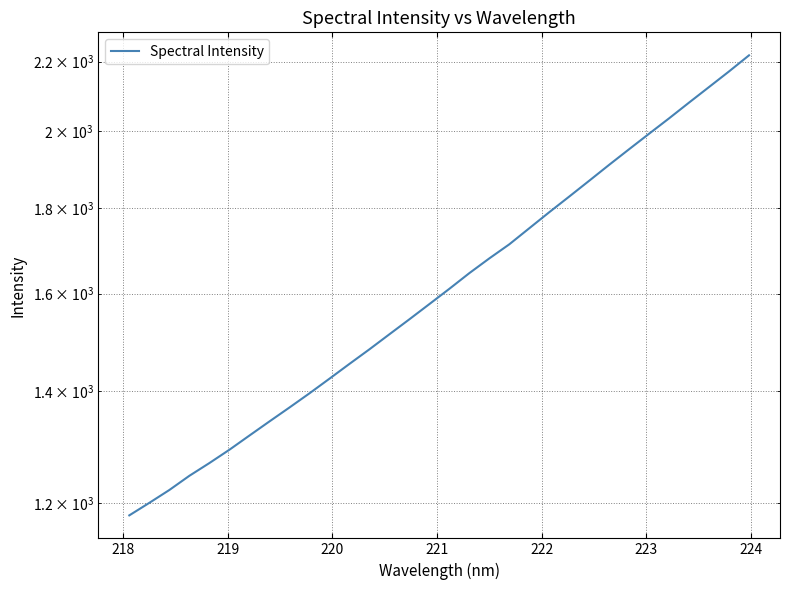

Is it true that the value at 9 is 2014.1?

False